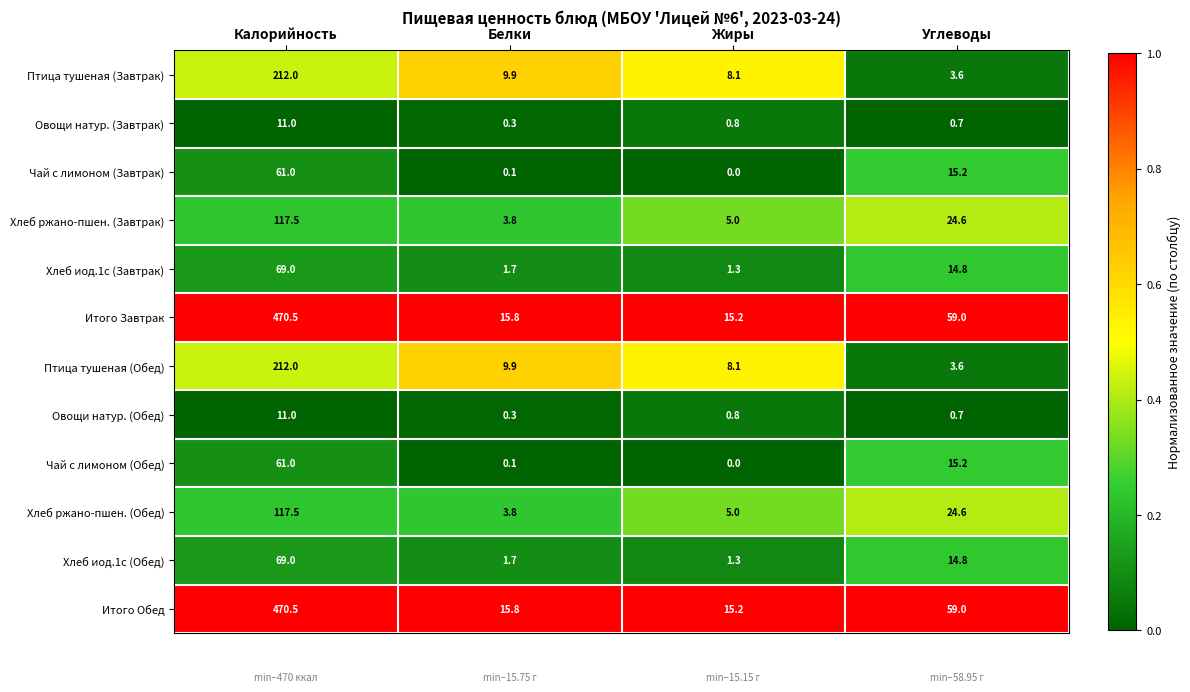

True or false: Чай с лимоном (Завтрак) has a value of 98.2 at Калорийность.

False